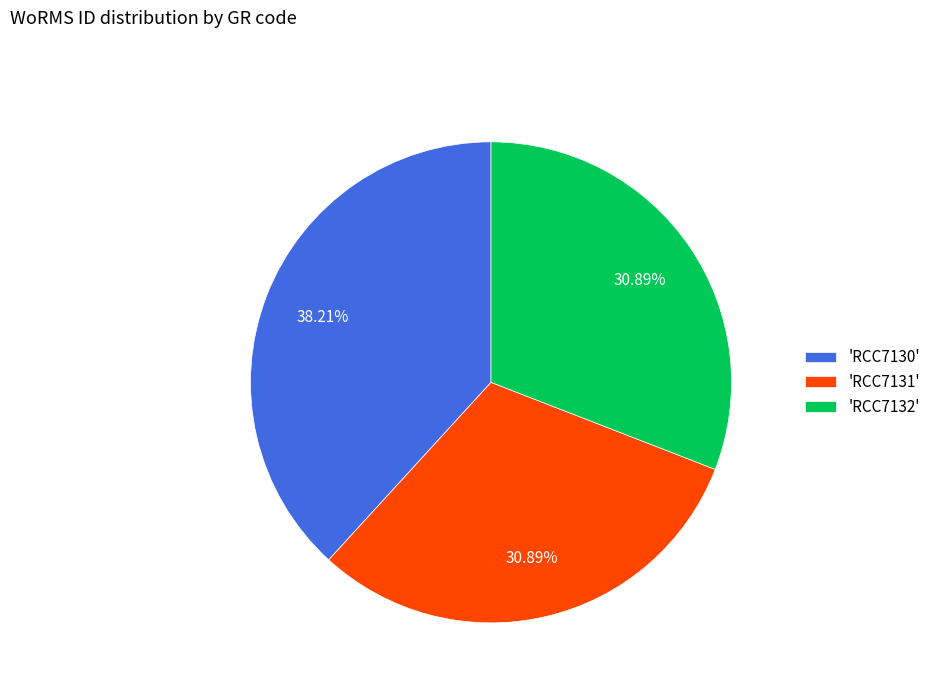

Is the sum of 'RCC7131' and 'RCC7132' greater than half?

Yes